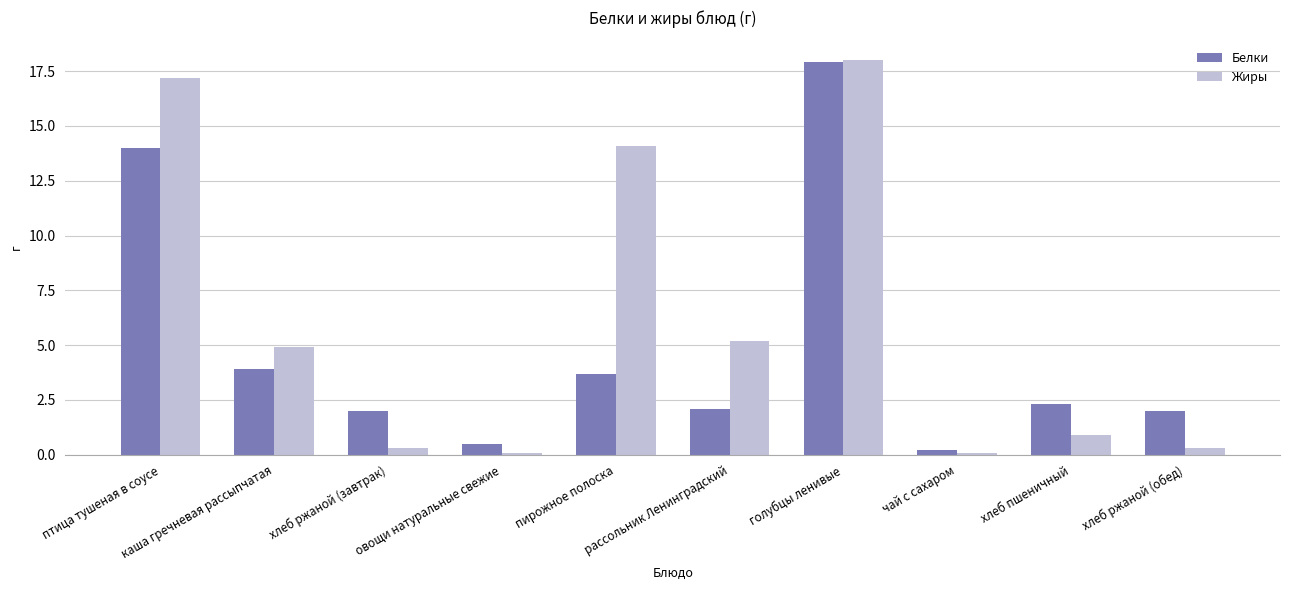

List the series in order of their overall mean, highest first.

Жиры, Белки